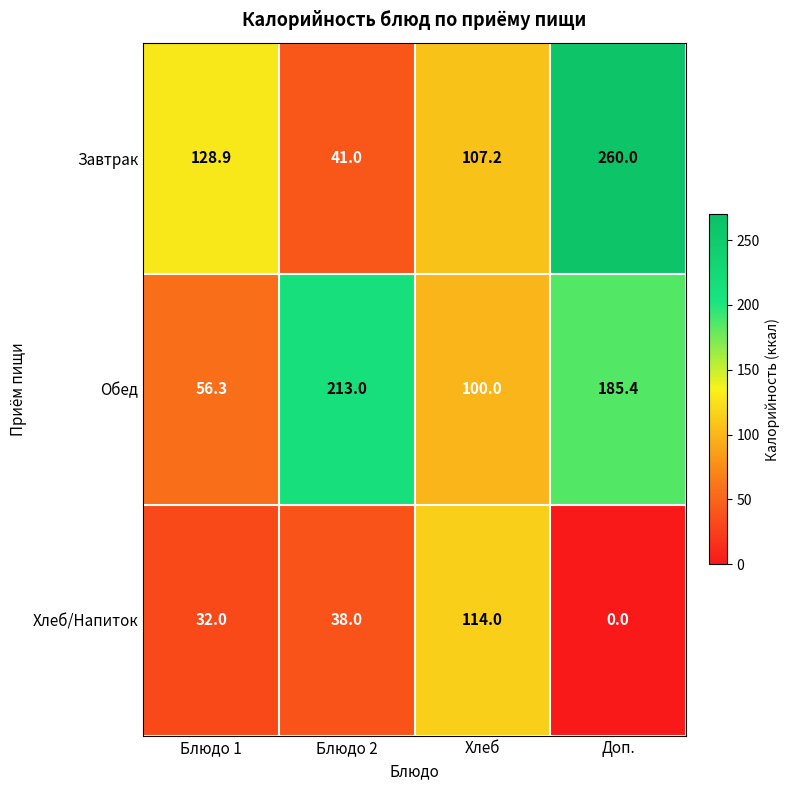

Rank the series at Доп. from lowest to highest value.

Хлеб/Напиток, Обед, Завтрак